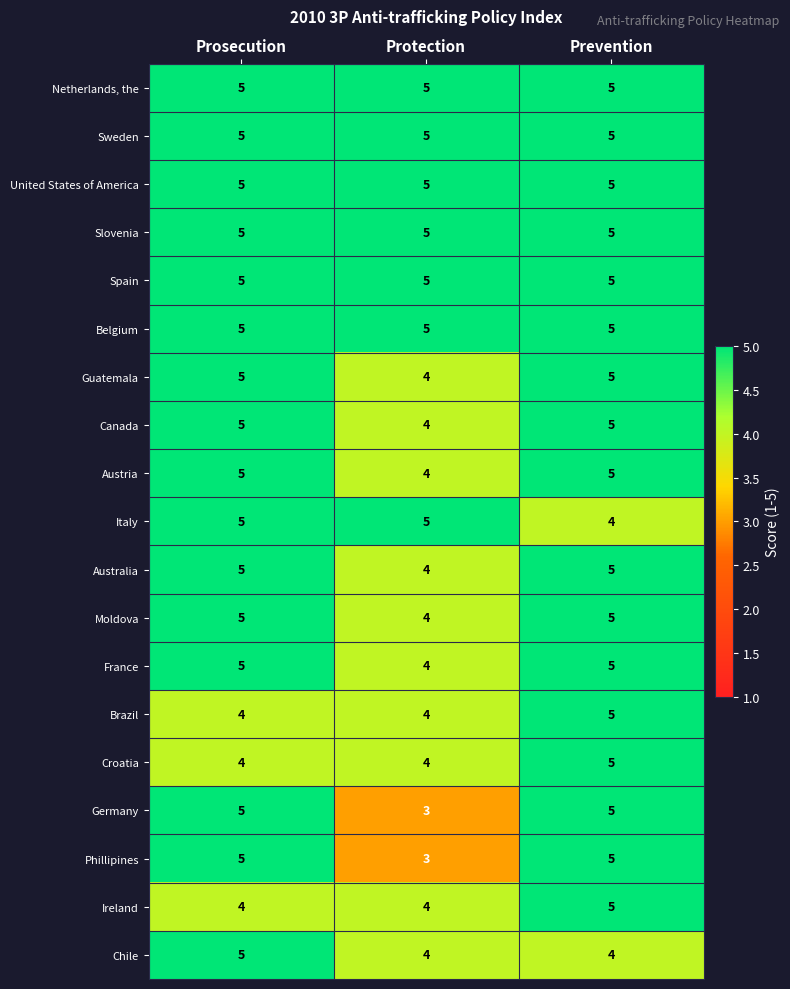

The value of Sweden at Protection is 5. True or false?

True